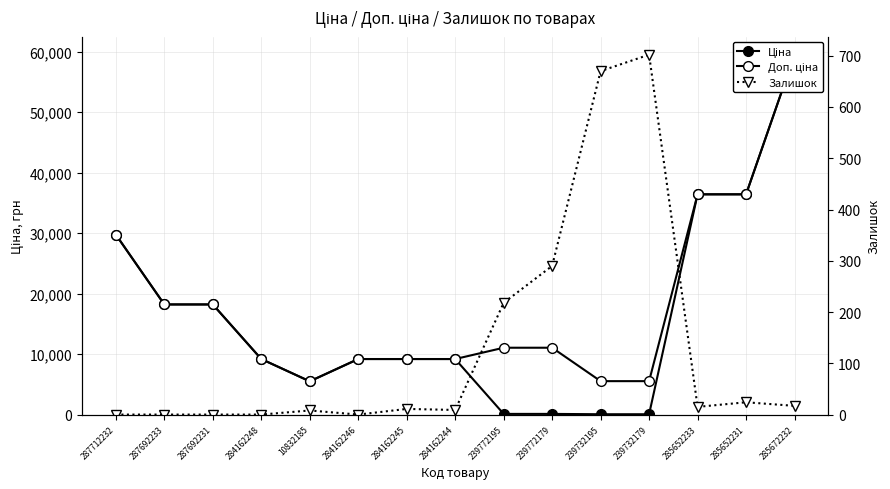

At how many categories does at least one series exceed 31680?

3